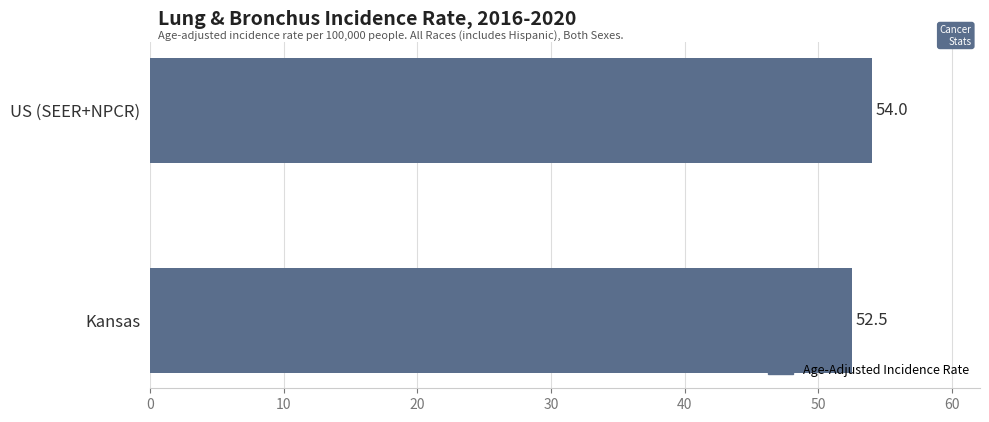

Does the chart contain stacked bars?

No